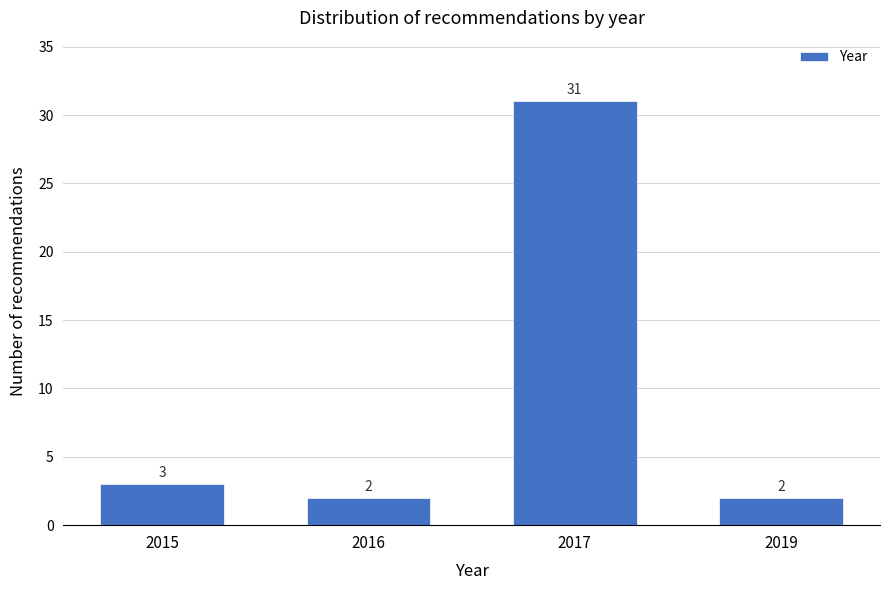

Reading left to right, what are all the values shown in this chart?

2015=3	2016=2	2017=31	2019=2